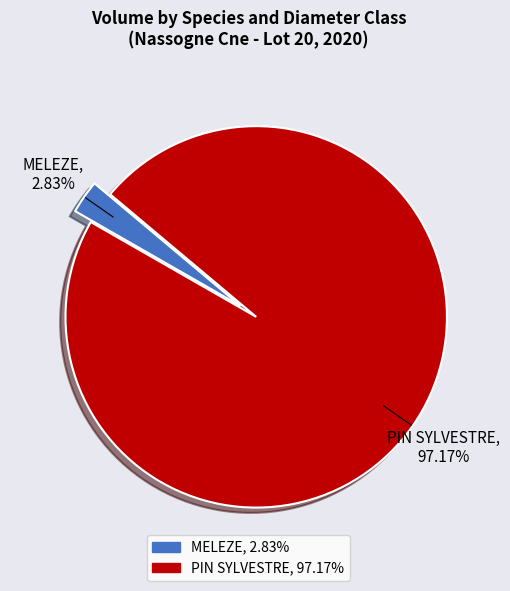

Does any single category account for the majority?

Yes